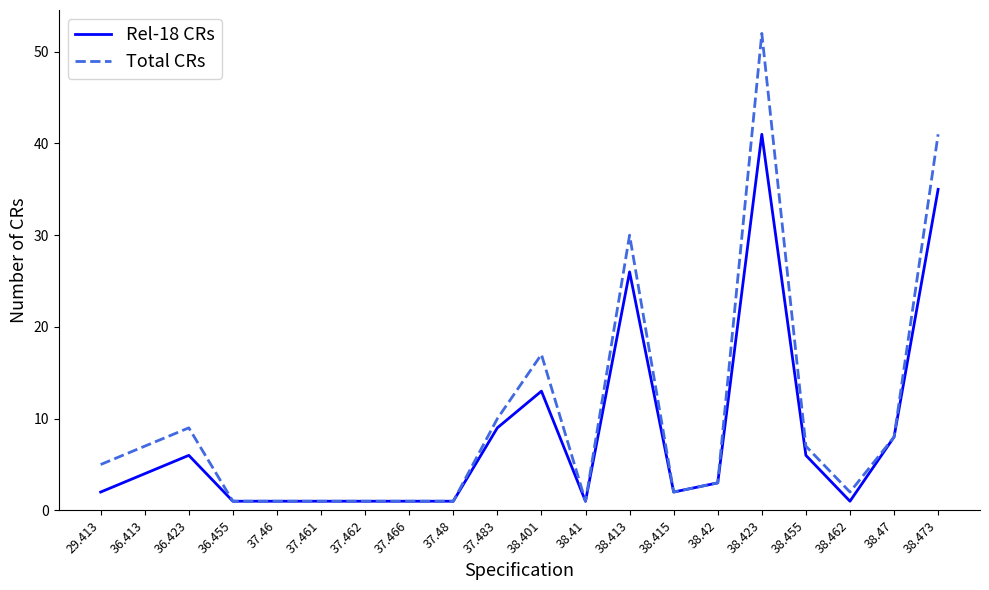

What is the difference between the maximum and minimum values in the Total CRs series?

51